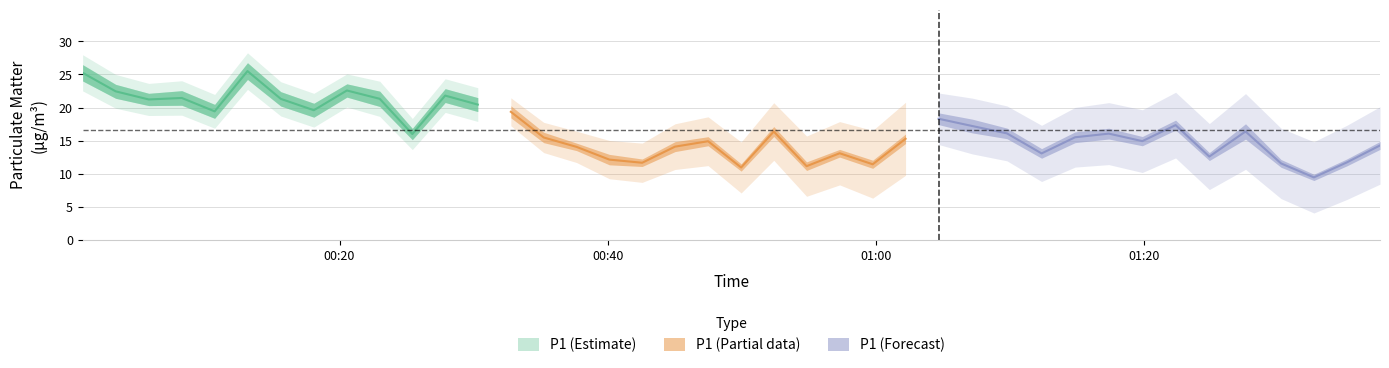

True or false: P1 and P2 cross at least once.

False